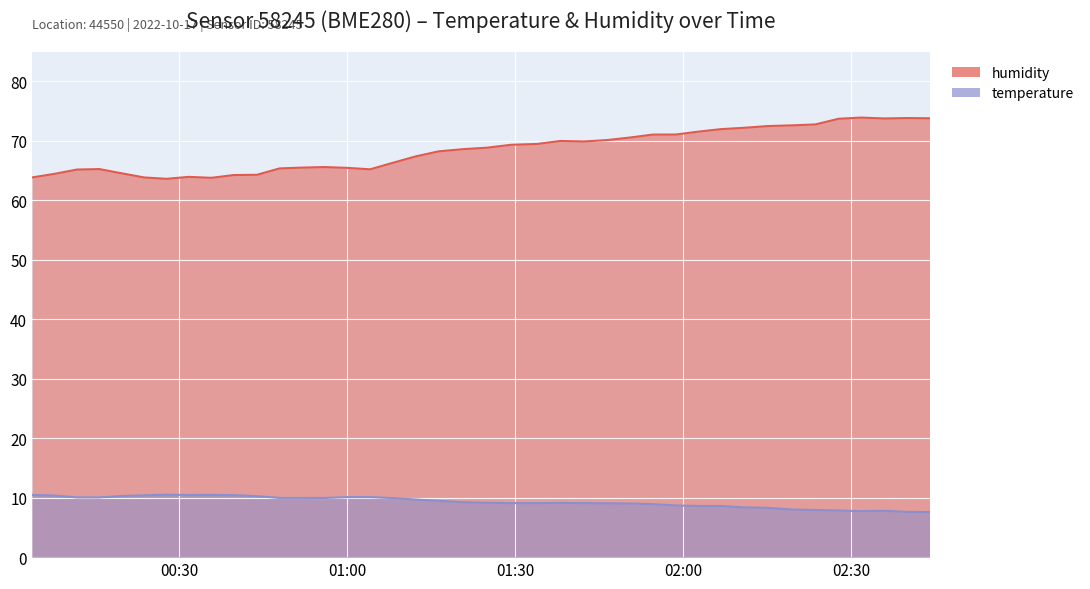

What is the approximate value of humidity at 2022-10-17T00:43:52?

64.3